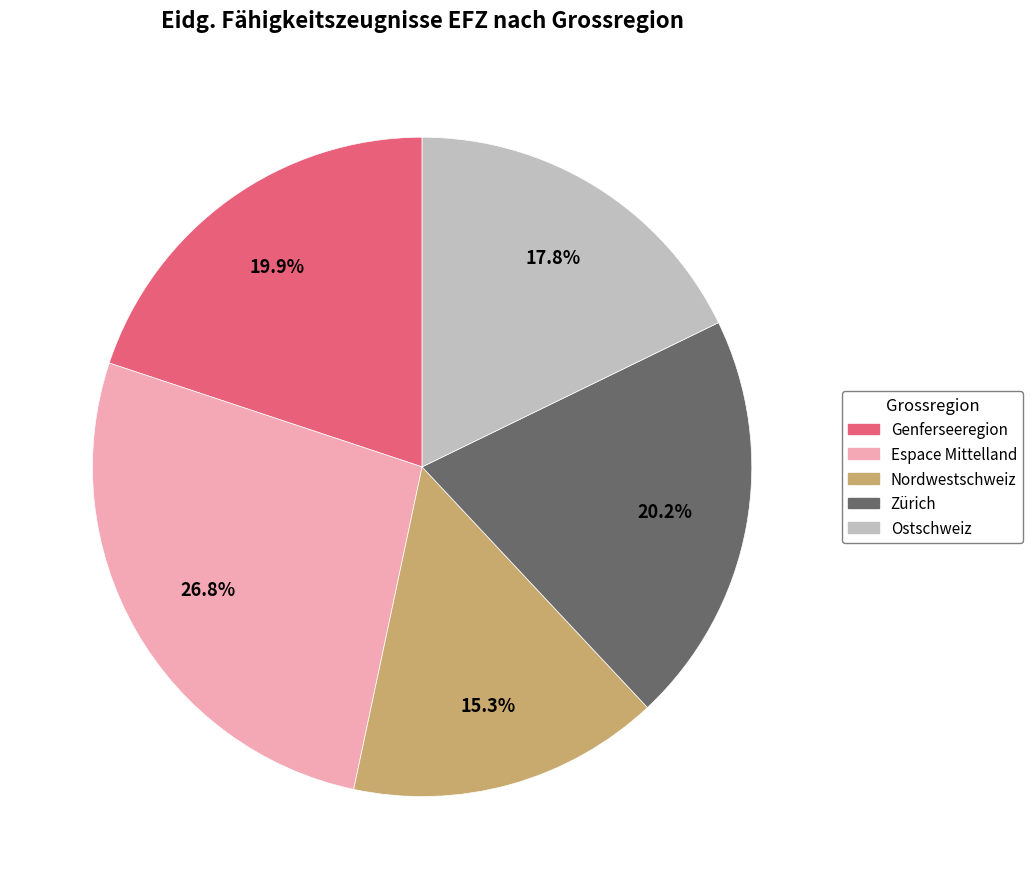

Is there any slice that represents more than half of the pie?

No